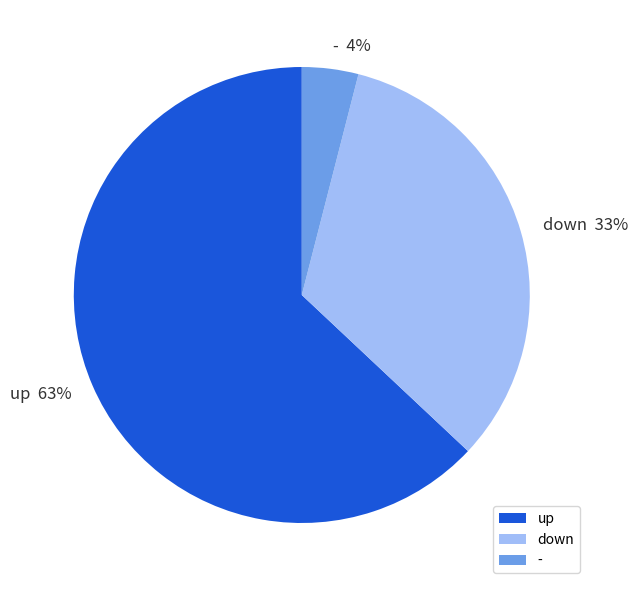

Is there any slice that represents more than half of the pie?

Yes